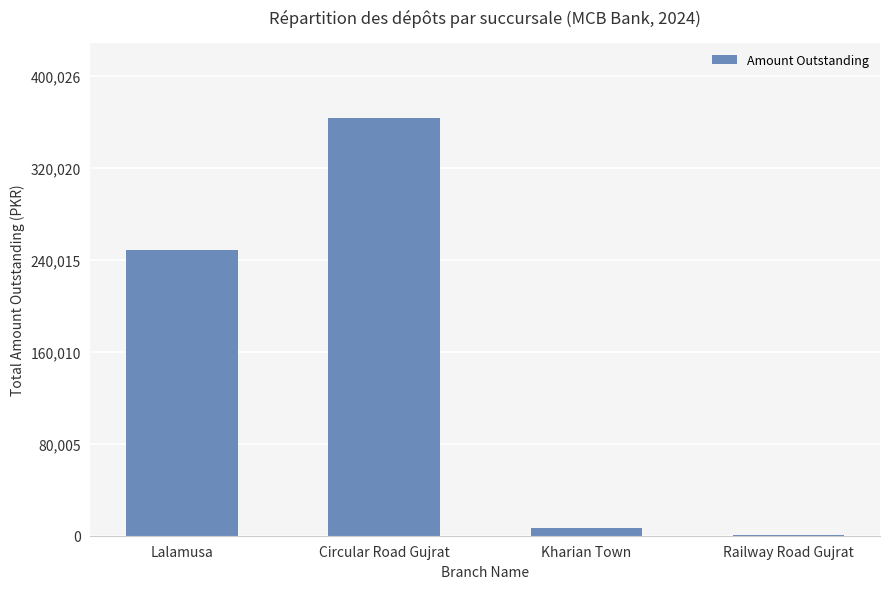

True or false: the data shows 93467 at Circular Road Gujrat.

False